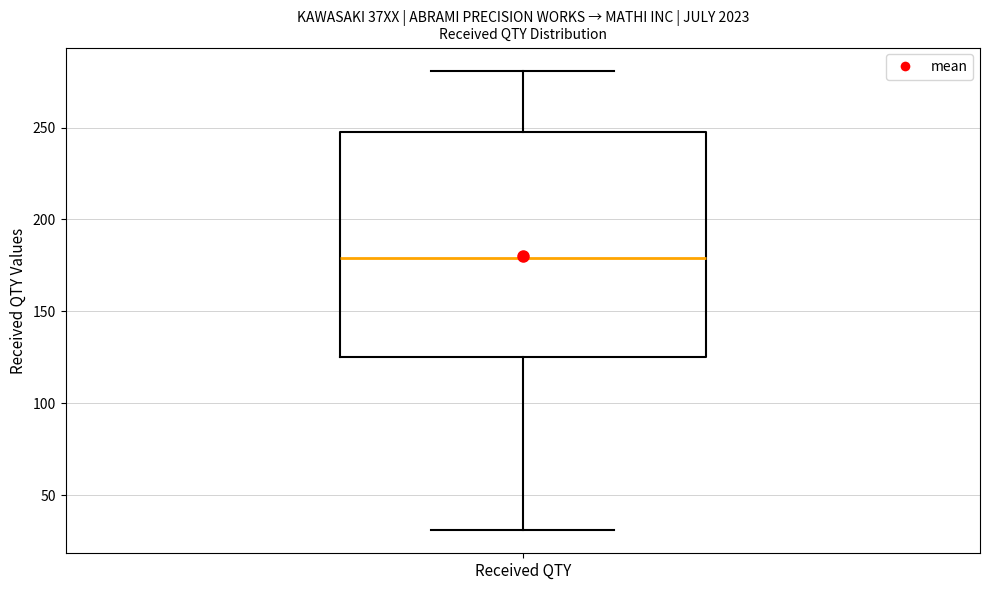

Read this box plot against the y-axis: the position of the median line, the range covered by the box, and the ends of both whiskers. The values are not printed on the chart, so give them approximately, as read against the axis.

median 180, box 125 to 250, whiskers 30 to 280